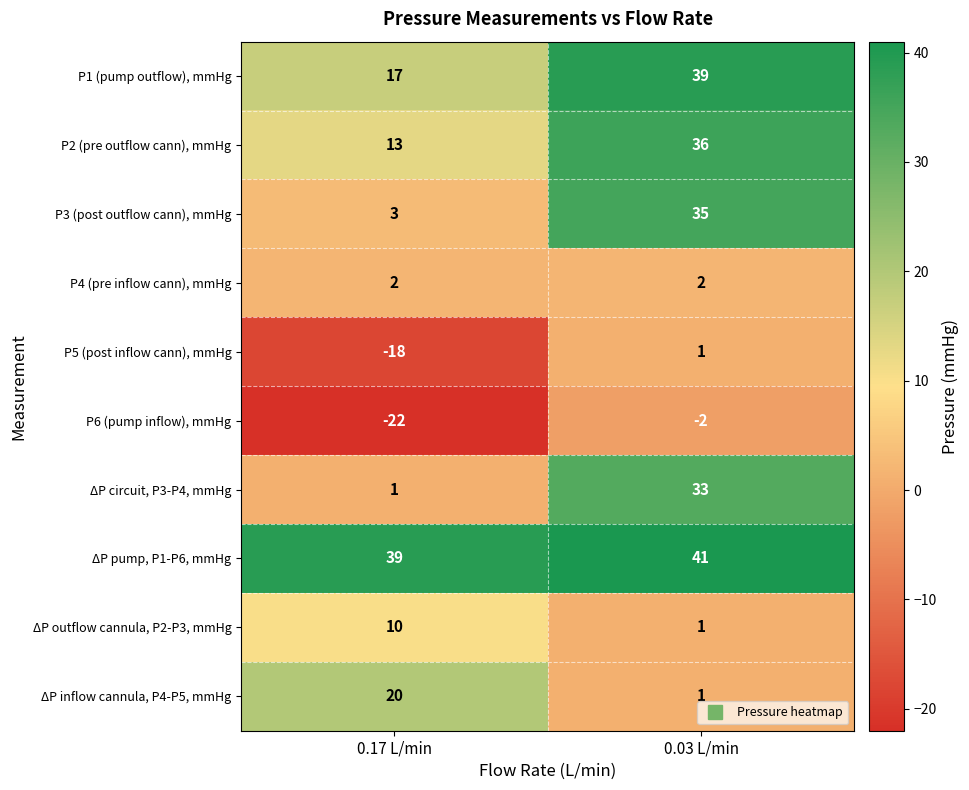

Which category has the highest value across all series?

0.03 L/min